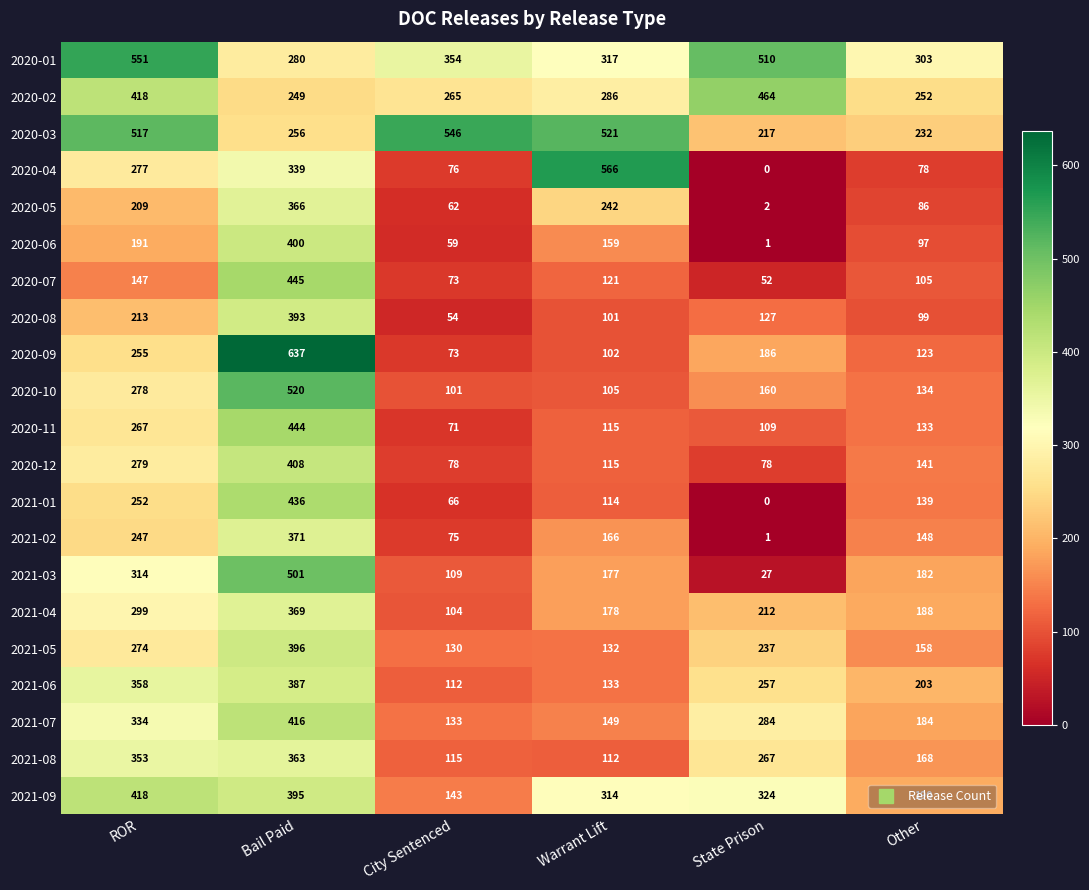

The value of 2020-02 at State Prison is 753. True or false?

False